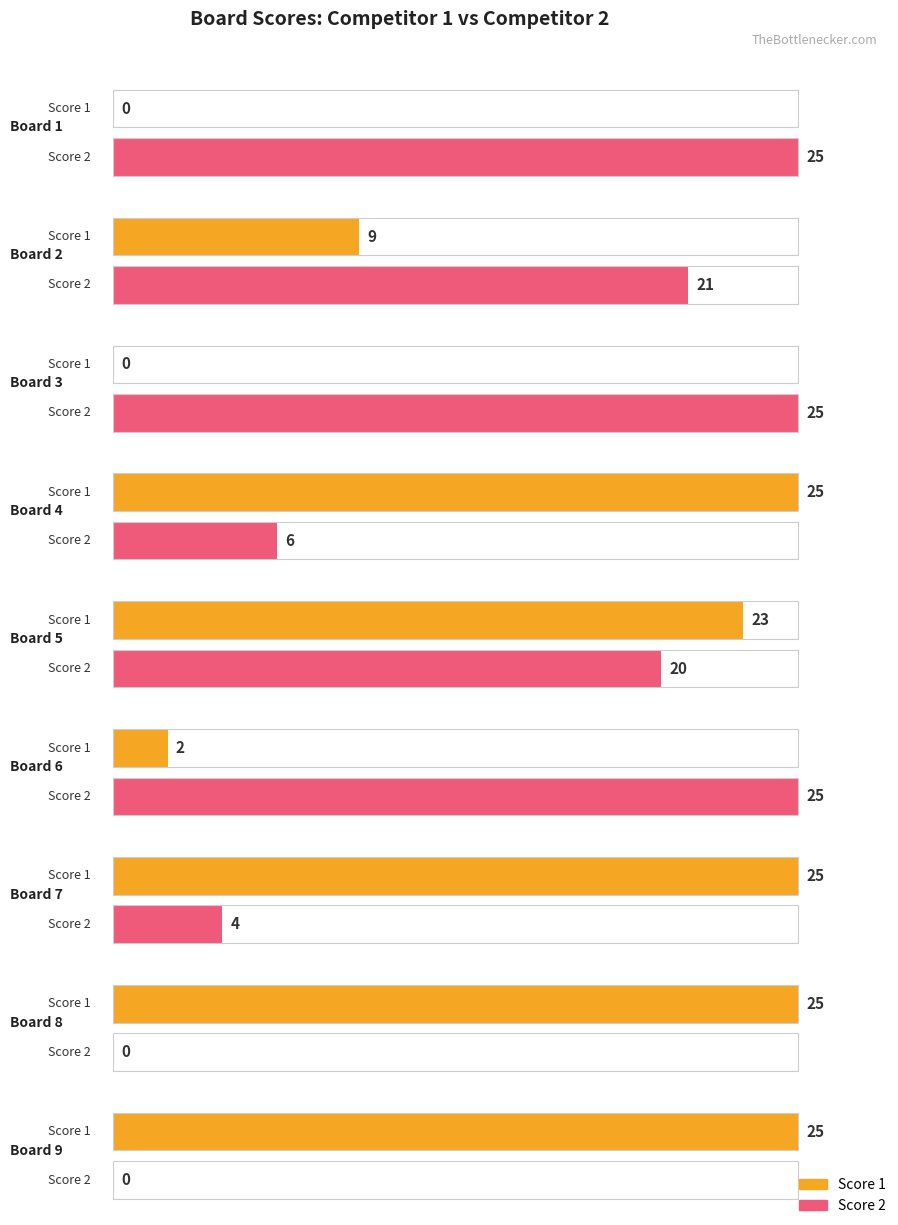

How many groups of bars are there?

9